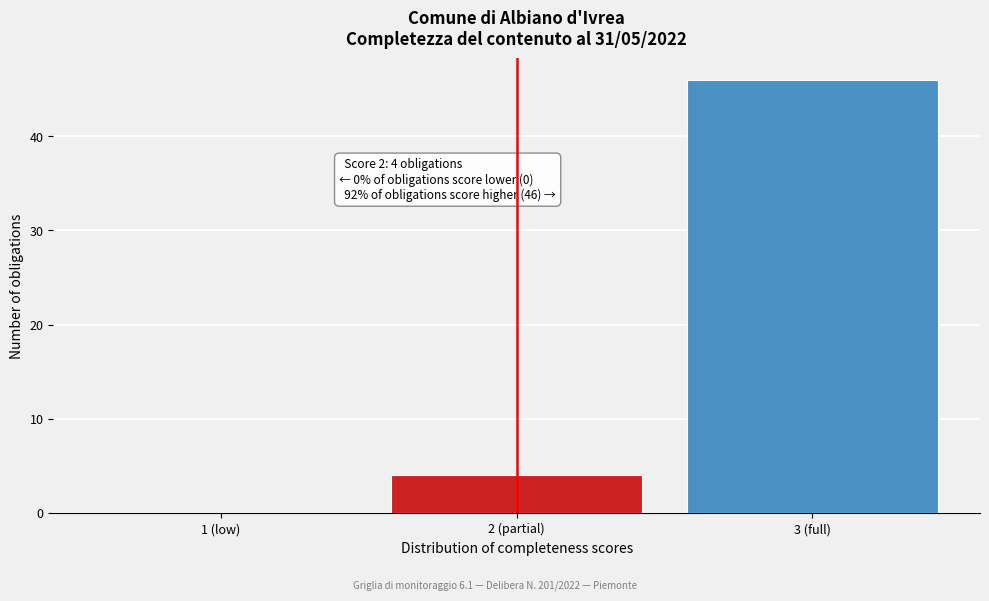

Reading left to right, list all the values displayed in this chart.

1 (low)=0	2 (partial)=4	3 (full)=46